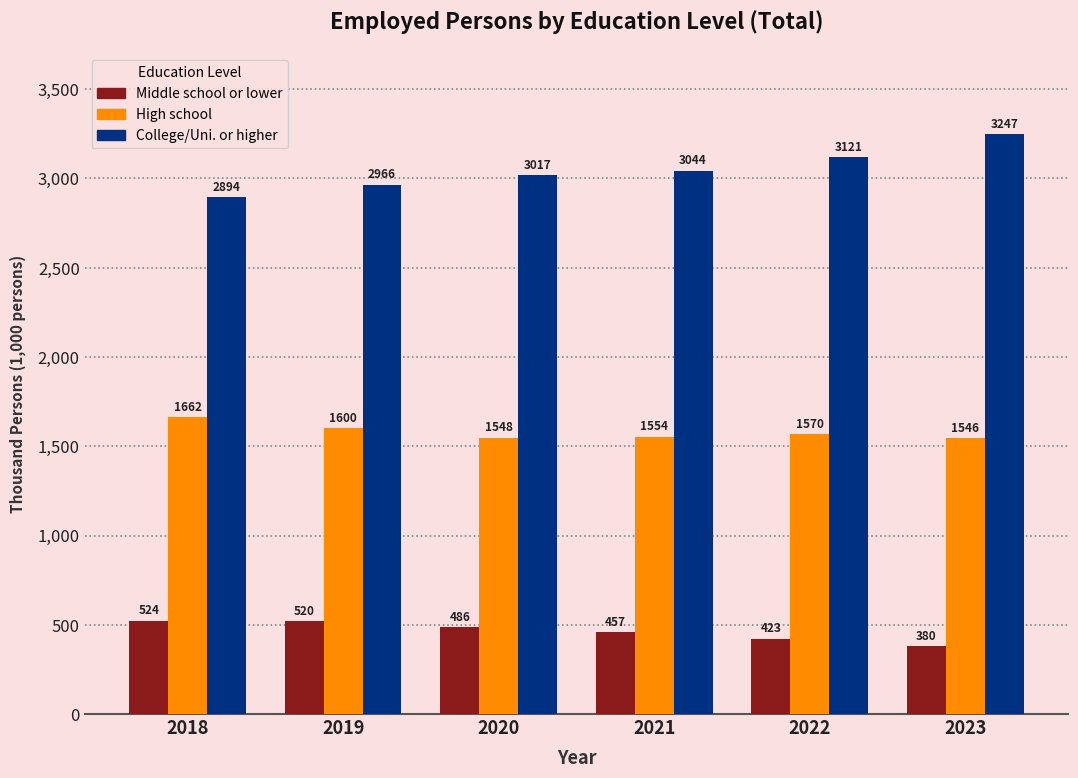

What is the average value of the College/Uni. or higher series?

3048.3